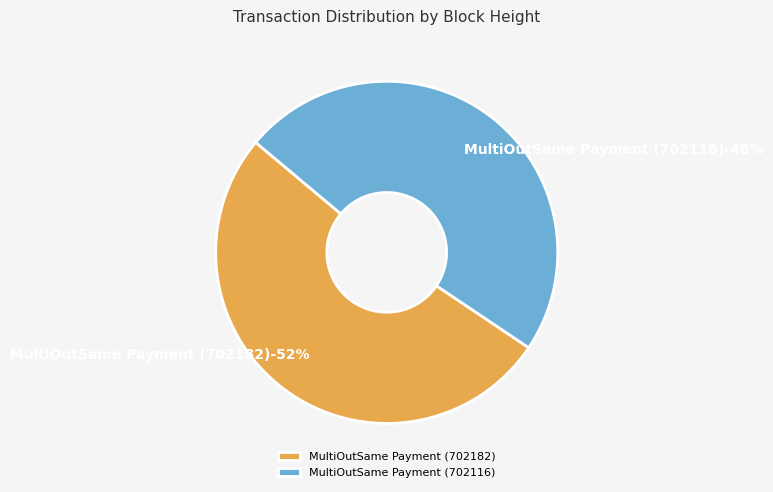

Between MultiOutSame Payment (702182) and MultiOutSame Payment (702116), which is larger?

MultiOutSame Payment (702182)